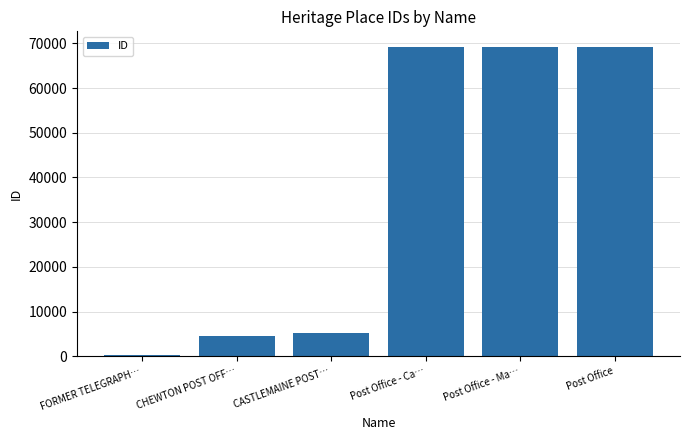

How many values are below 69127?

3